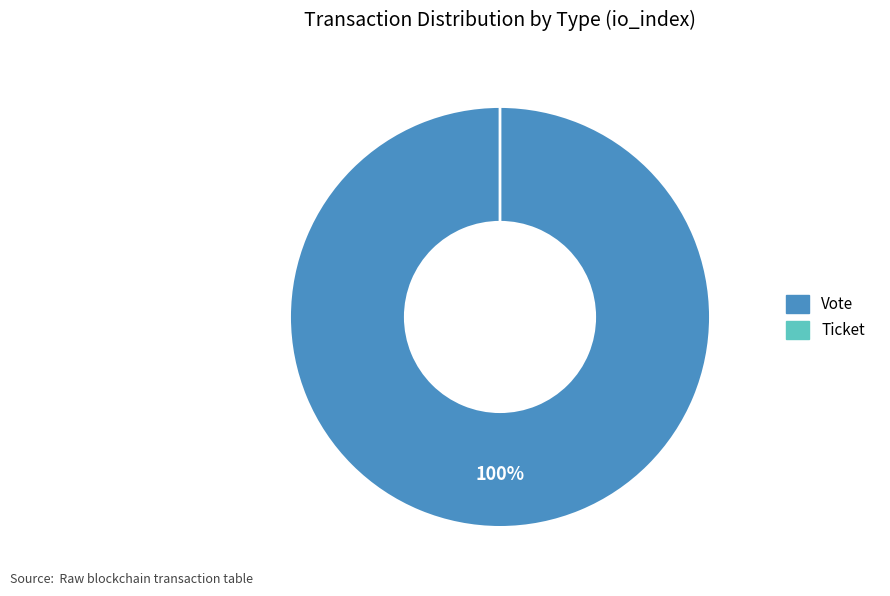

What is the largest slice in the pie chart?

Vote